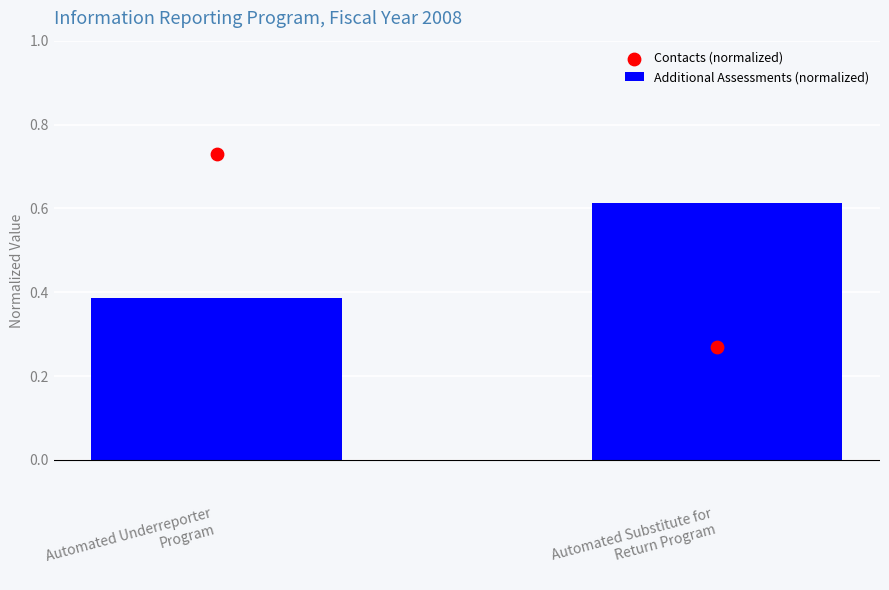

Is the value of Contacts (normalized) at Automated Underreporter
Program greater than the value of Additional Assessments (normalized) at Automated Substitute for
Return Program?

Yes